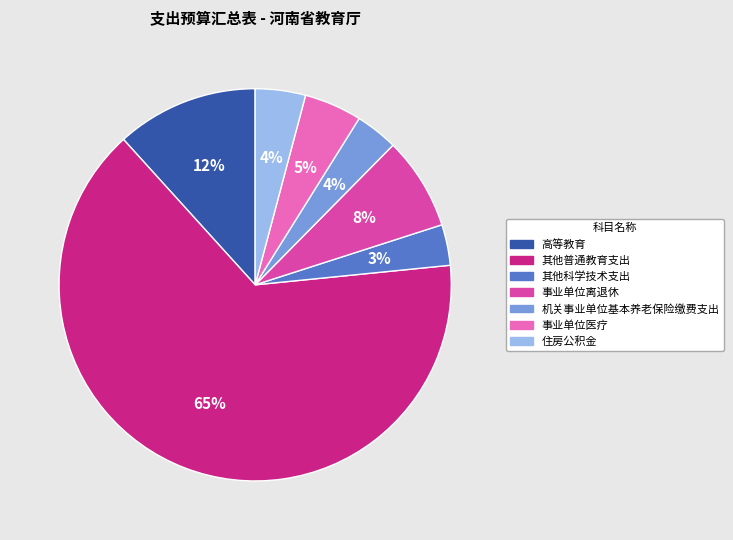

How many slices are in this pie chart?

7